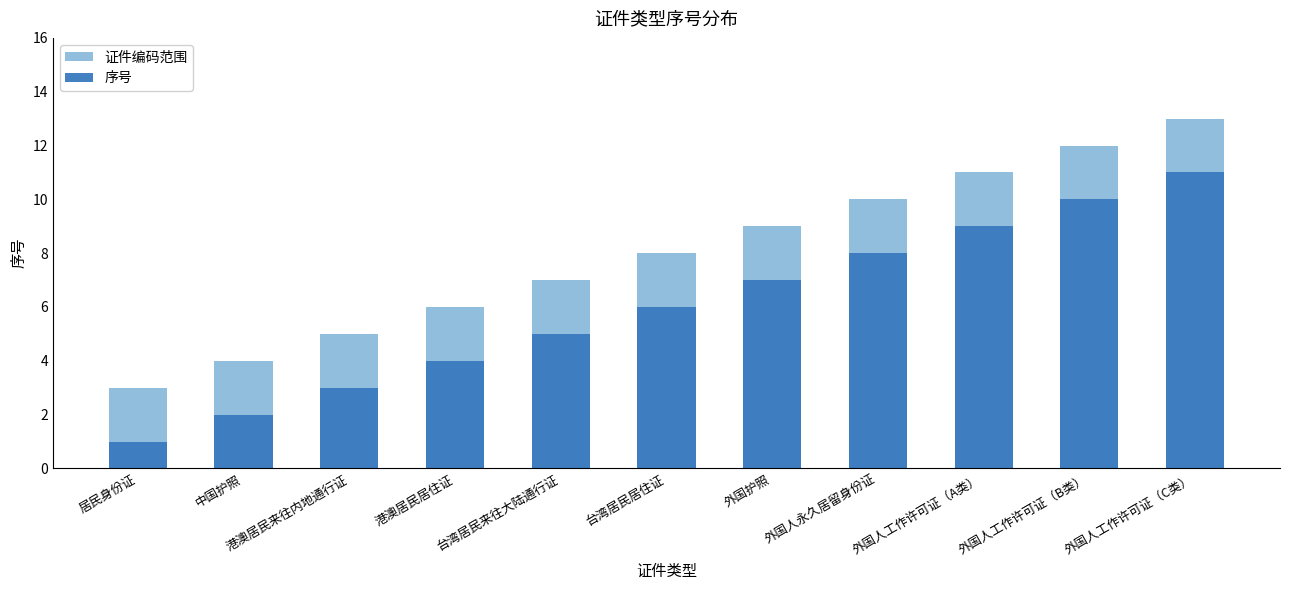

At which category is the sum across all series the highest?

外国人工作许可证（C类）